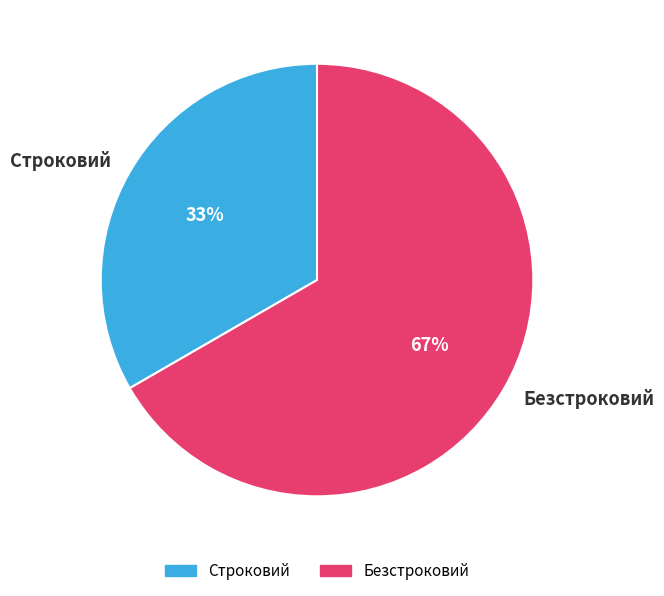

To the nearest percent, what portion does Строковий represent?

33%